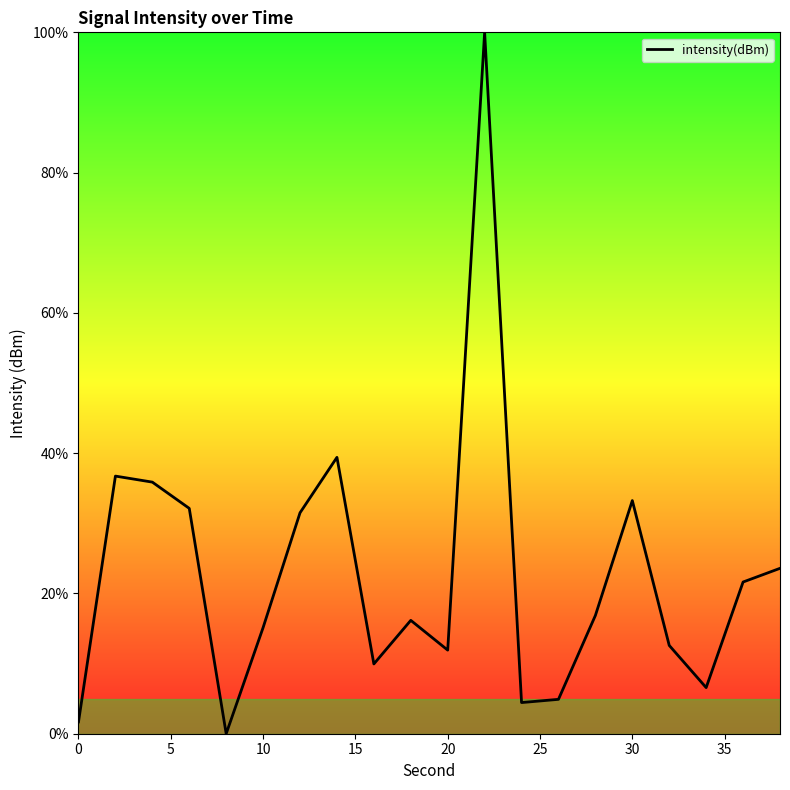

What is the difference between the maximum and minimum values?

100.0